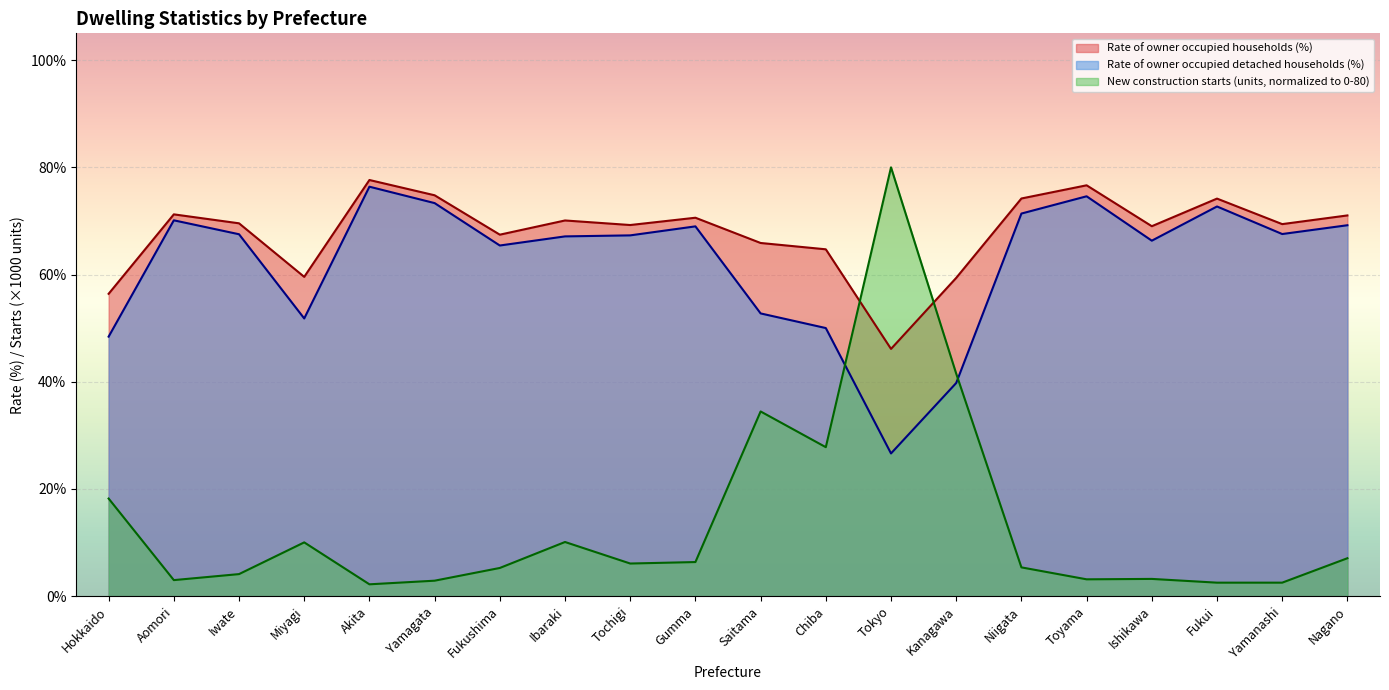

Between Yamanashi and Chiba, which is larger?

Yamanashi